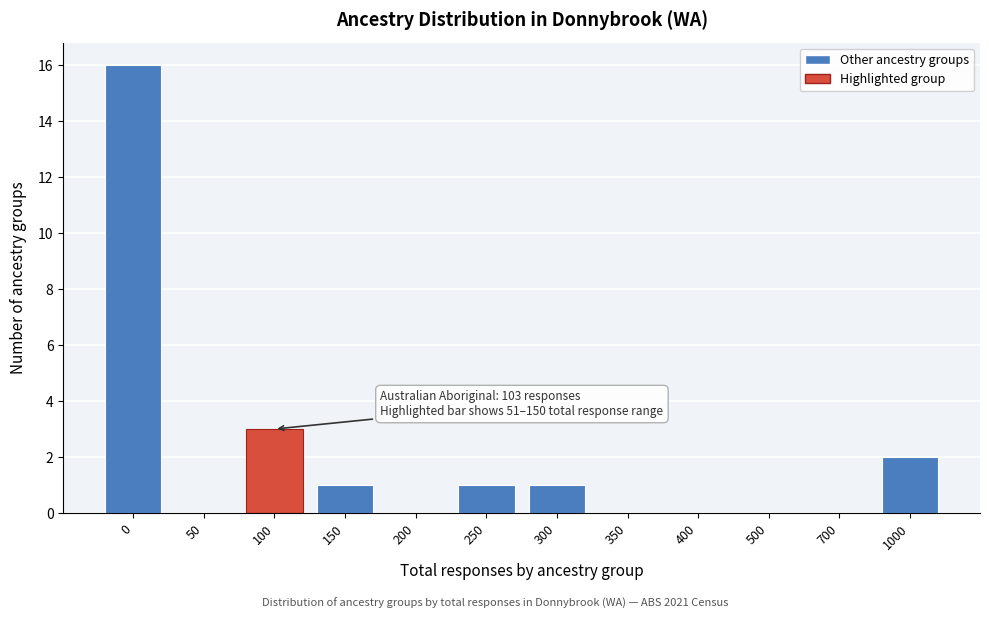

Reading left to right, extract all data points from this chart.

0=16	50=0	100=3	150=1	200=0	250=1	300=1	350=0	400=0	500=0	700=0	1000=2